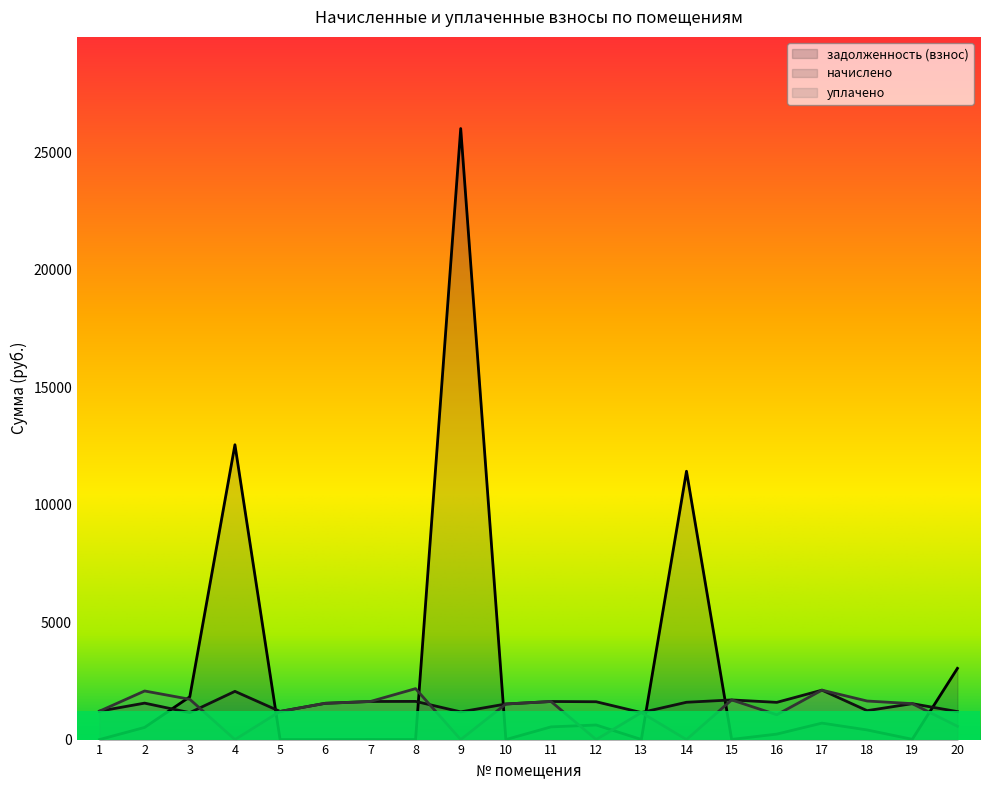

Does the chart have visible grid lines?

No